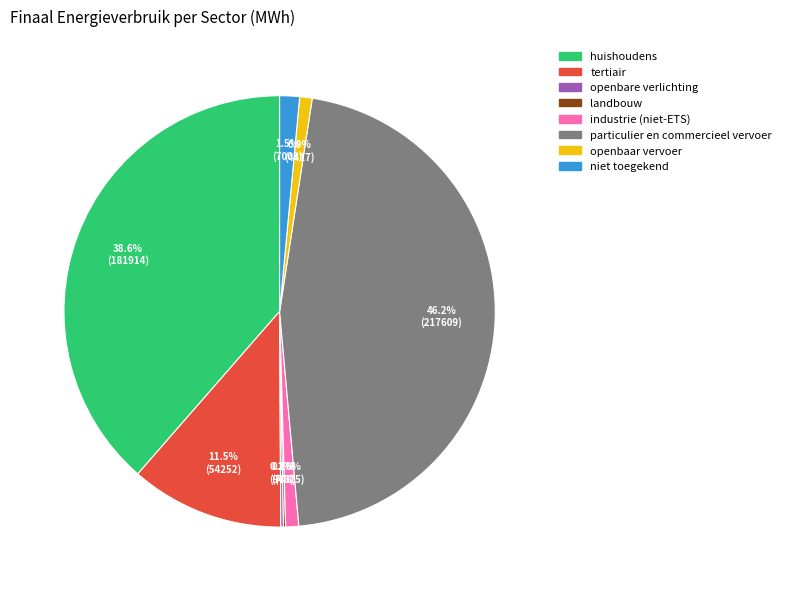

Which category has the biggest portion of the pie?

particulier en commercieel vervoer